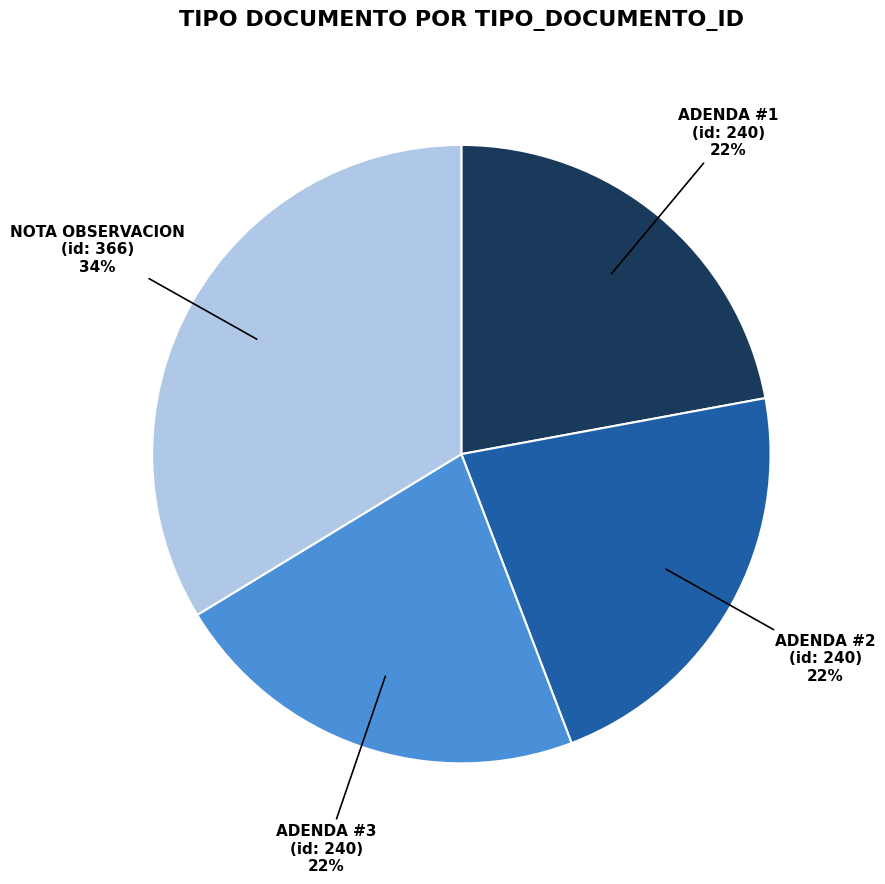

To the nearest percent, what is the average slice percentage?

25%